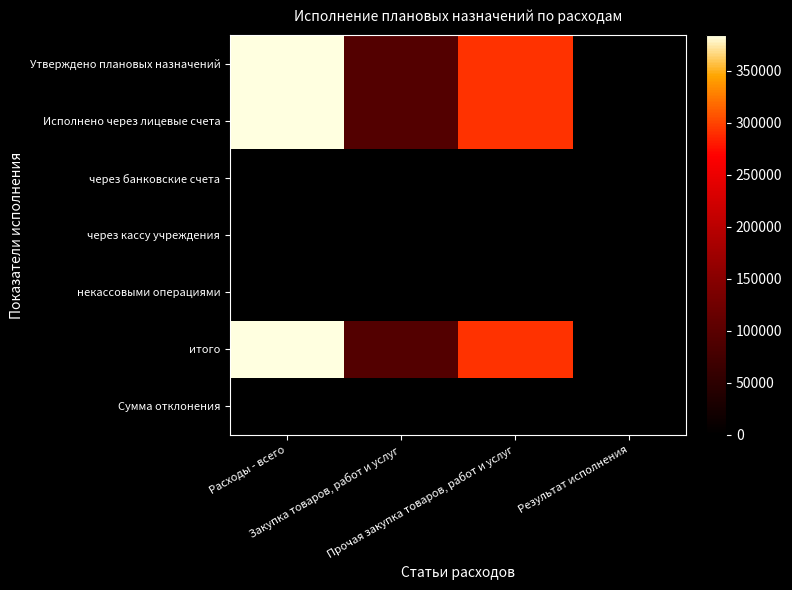

Reading left to right, what are all the values shown in this chart?

Утверждено плановых назначений: Расходы - всего=384192.2	Закупка товаров, работ и услуг=92000.0	Прочая закупка товаров, работ и услуг=292192.2	Результат исполнения=0.0
Исполнено через лицевые счета: Расходы - всего=384192.2	Закупка товаров, работ и услуг=92000.0	Прочая закупка товаров, работ и услуг=292192.2	Результат исполнения=0.0
через банковские счета: Расходы - всего=0.0	Закупка товаров, работ и услуг=0.0	Прочая закупка товаров, работ и услуг=0.0	Результат исполнения=0.0
через кассу учреждения: Расходы - всего=0.0	Закупка товаров, работ и услуг=0.0	Прочая закупка товаров, работ и услуг=0.0	Результат исполнения=0.0
некассовыми операциями: Расходы - всего=0.0	Закупка товаров, работ и услуг=0.0	Прочая закупка товаров, работ и услуг=0.0	Результат исполнения=0.0
итого: Расходы - всего=384192.2	Закупка товаров, работ и услуг=92000.0	Прочая закупка товаров, работ и услуг=292192.2	Результат исполнения=0.0
Сумма отклонения: Расходы - всего=0.0	Закупка товаров, работ и услуг=0.0	Прочая закупка товаров, работ и услуг=0.0	Результат исполнения=0.0